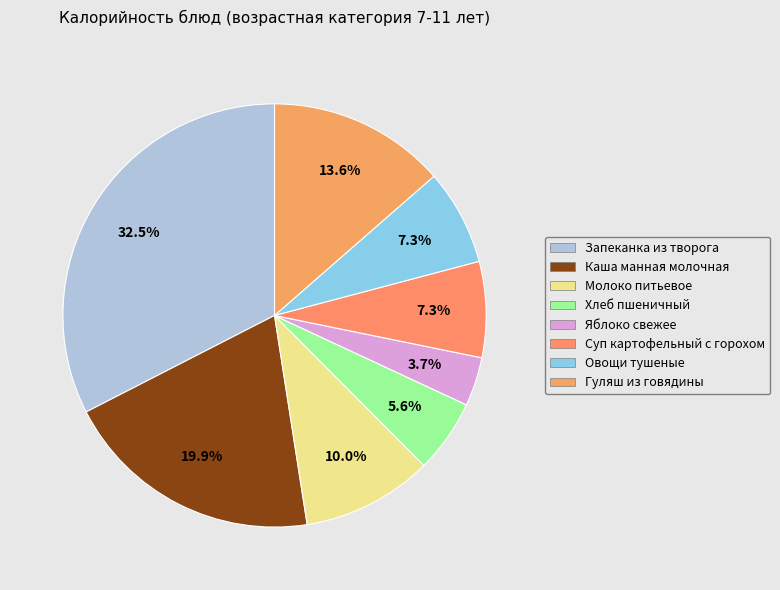

Which slice is the largest?

Запеканка из творога